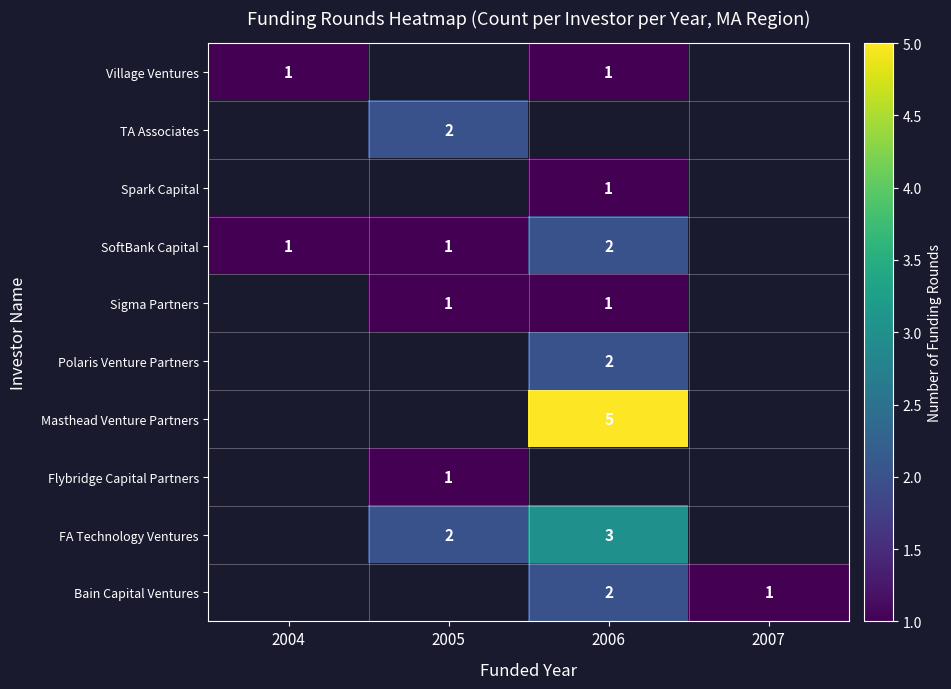

The value of Bain Capital Ventures at 2006 is 2. True or false?

True